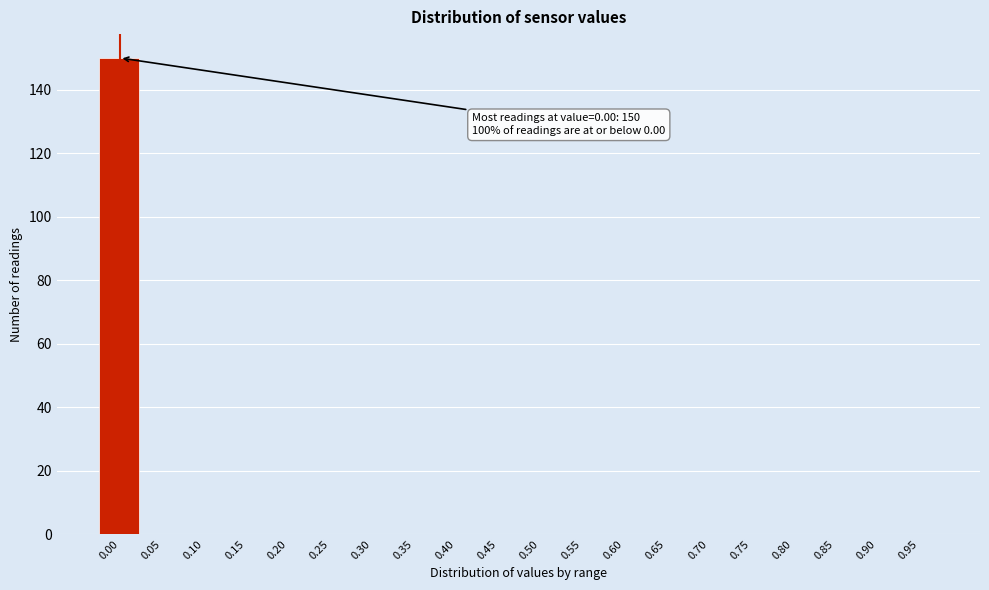

Reading left to right, list all the values displayed in this chart.

0.00=150	0.05=0	0.10=0	0.15=0	0.20=0	0.25=0	0.30=0	0.35=0	0.40=0	0.45=0	0.50=0	0.55=0	0.60=0	0.65=0	0.70=0	0.75=0	0.80=0	0.85=0	0.90=0	0.95=0